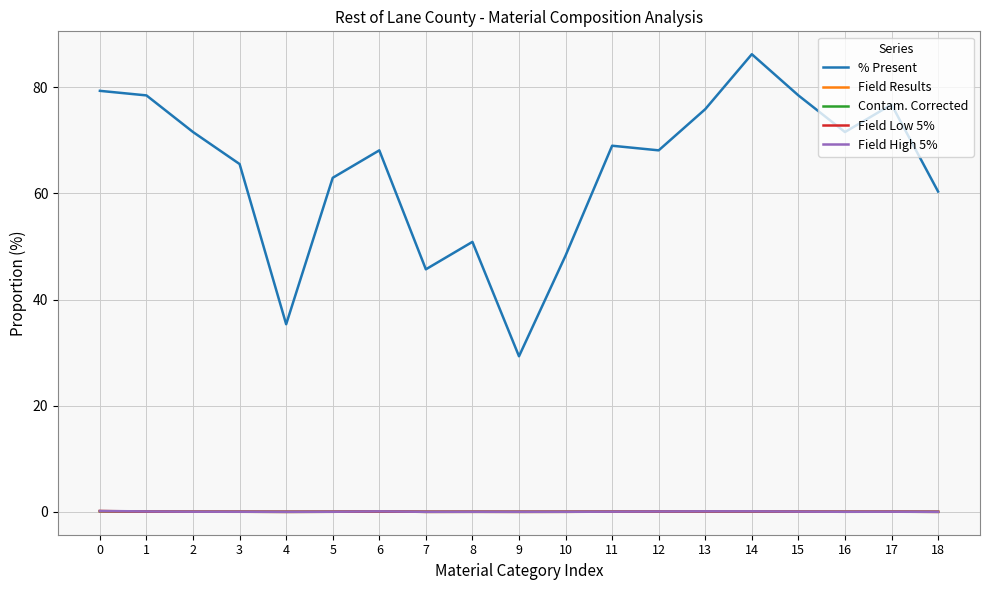

The value of Field Low 5% at 0 is 0.1. True or false?

True